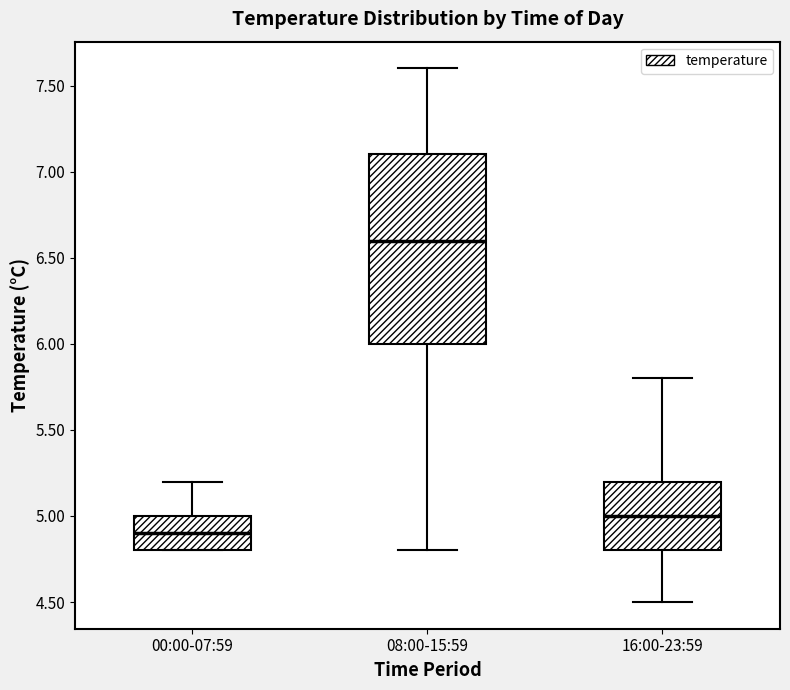

Where is the upper edge of the box for 00:00-07:59 on the y-axis? The values are not printed on the chart, so give them approximately, as read against the axis.

5.0